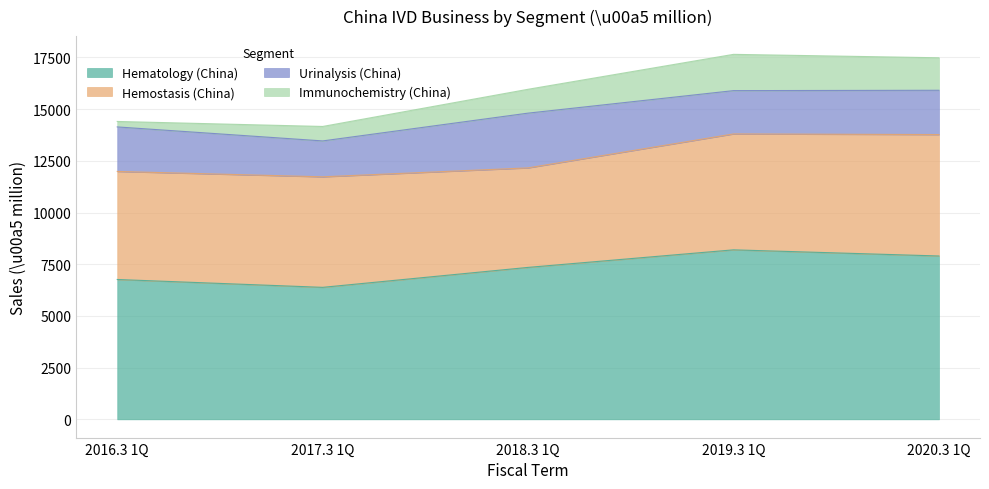

True or false: Immunochemistry (China) and Hemostasis (China) cross at least once.

False